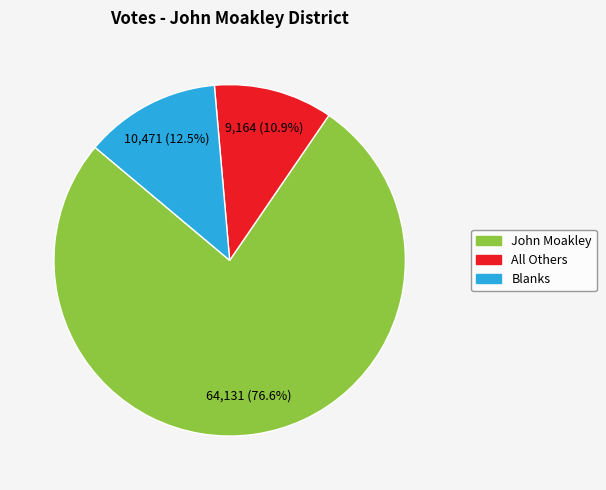

Is there a majority slice in this chart?

Yes